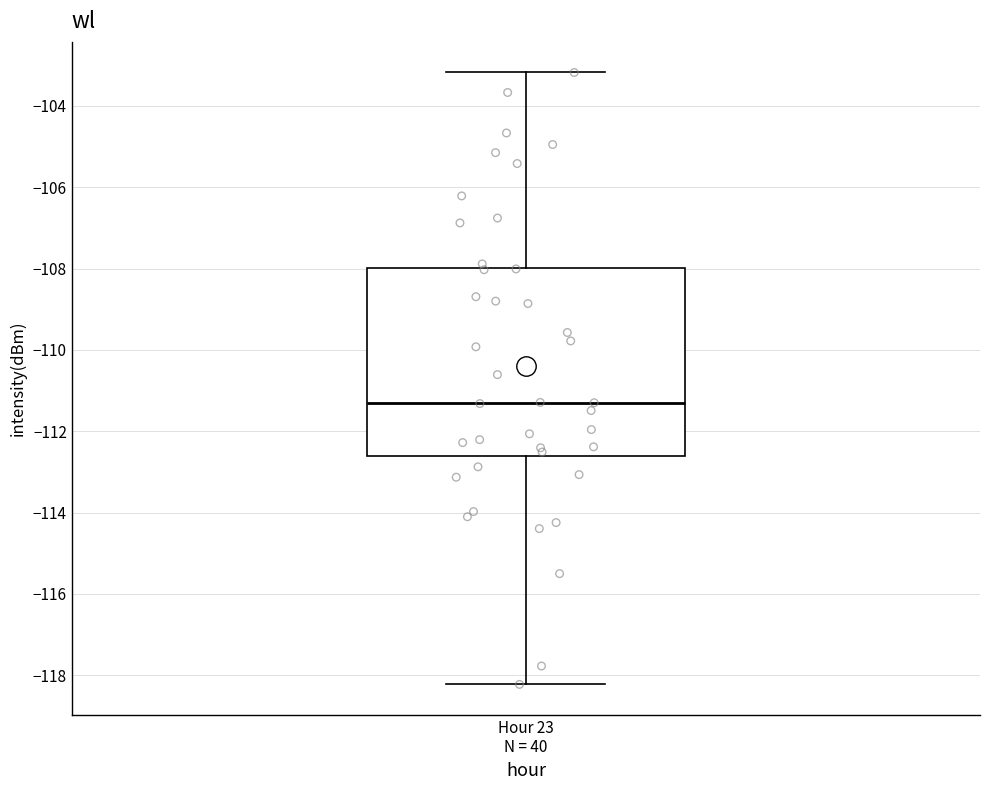

Transcribe this box plot: give where the median line is, the range the box spans, and where the two whiskers end, as read against the y-axis. The values are not printed on the chart, so give them approximately, as read against the axis.

median -111.2, box -112.6 to -108.0, whiskers -118.2 to -103.2